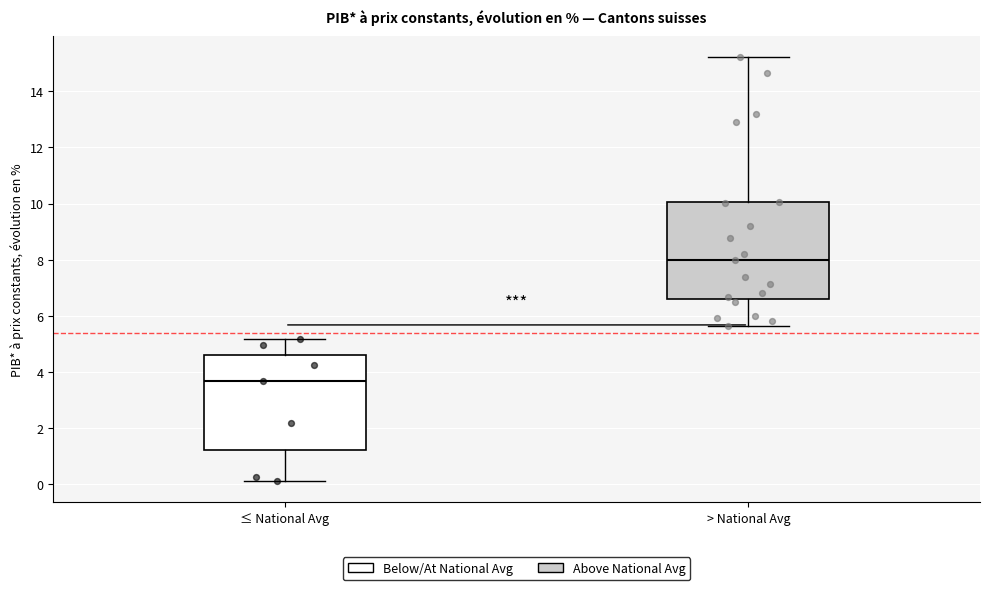

Where is the upper edge of the box for ≤ National Avg on the y-axis? The values are not printed on the chart, so give them approximately, as read against the axis.

4.6